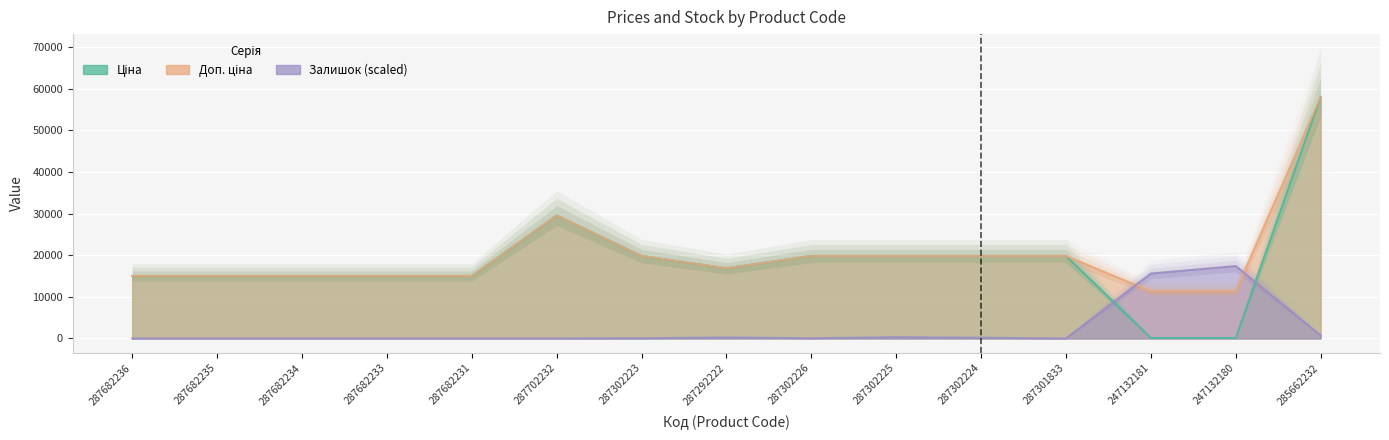

How many categories are shown in the chart?

15